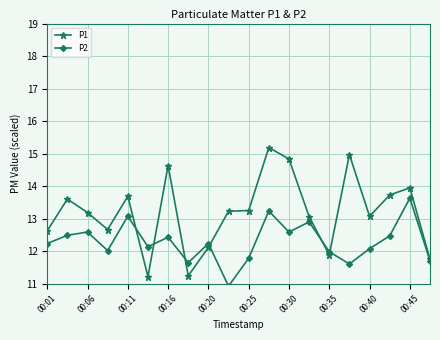

Which series has the largest range (max minus min)?

P1